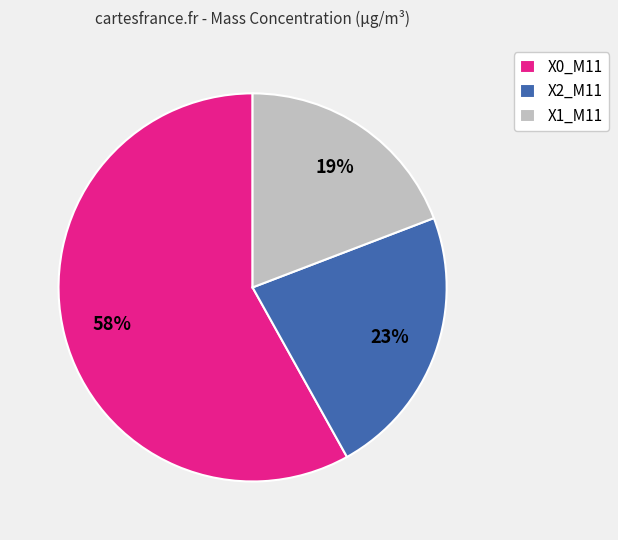

Combined, do X1_M11 and X2_M11 account for over 50%?

No